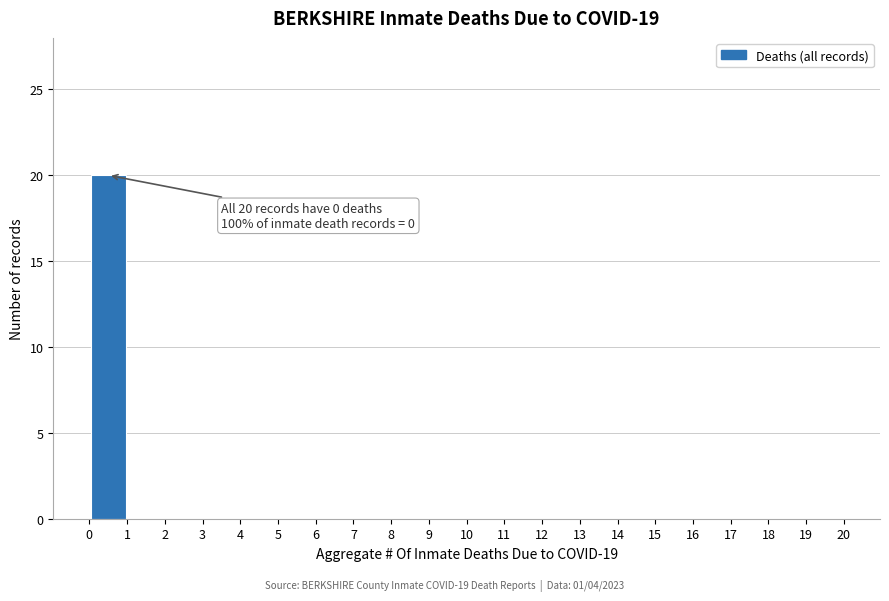

Which range on the x-axis has the tallest bar?

0 to 1